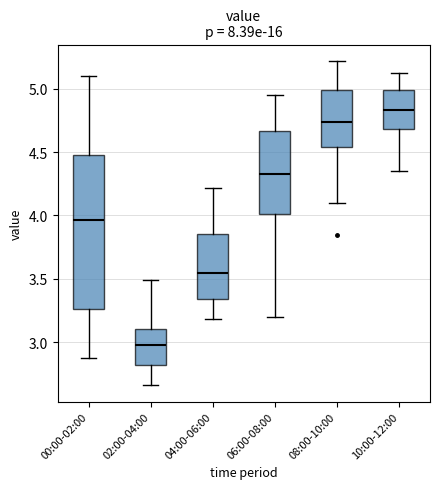

Where is the lower edge of the box for 00:00-02:00 on the y-axis? The values are not printed on the chart, so give them approximately, as read against the axis.

3.25